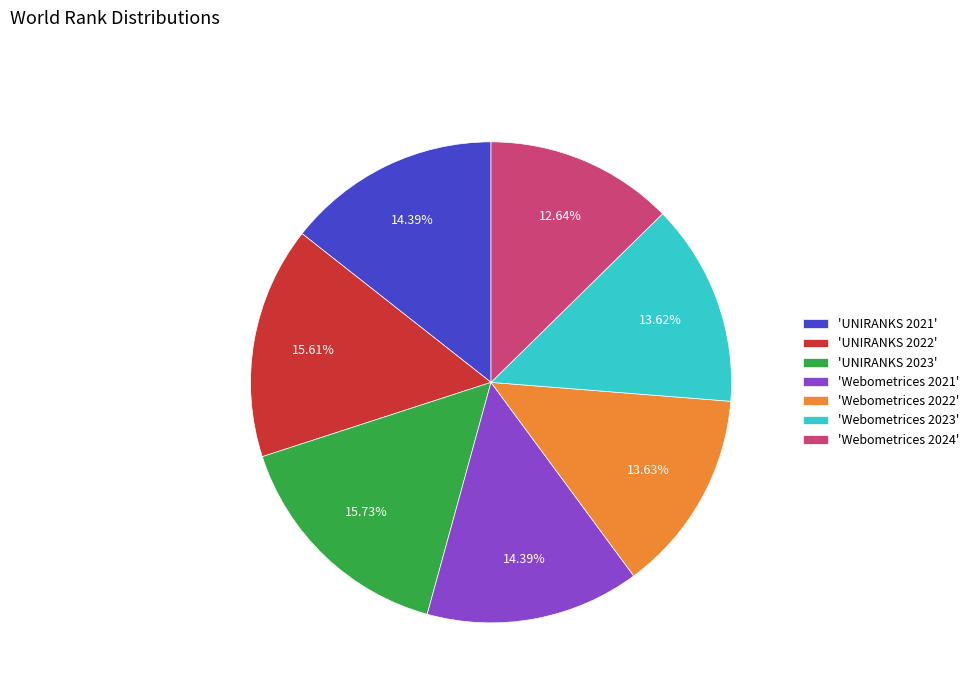

Does any single category account for the majority?

No